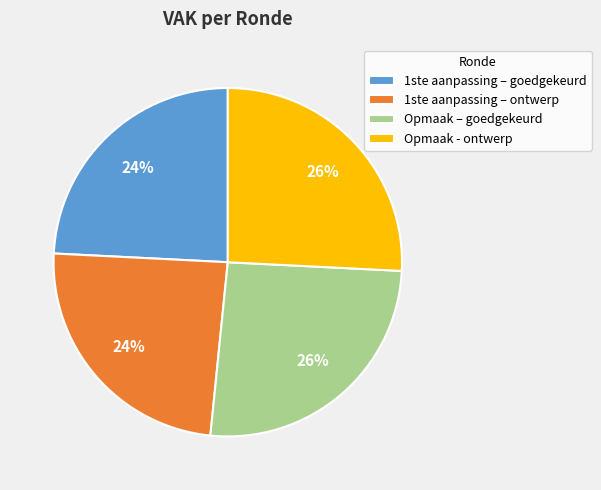

Combined, do 1ste aanpassing – ontwerp and 1ste aanpassing – goedgekeurd account for over 50%?

No